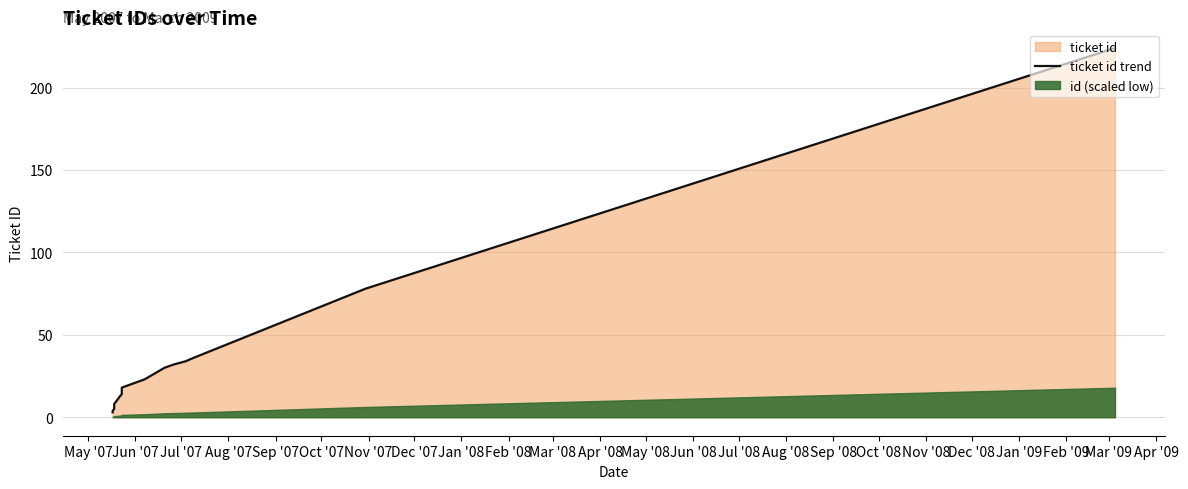

Reading left to right, list all the values displayed in this chart.

3	4	5	6	7	8	13	14	15	16	17	18	23	30	32	34	36	78	224